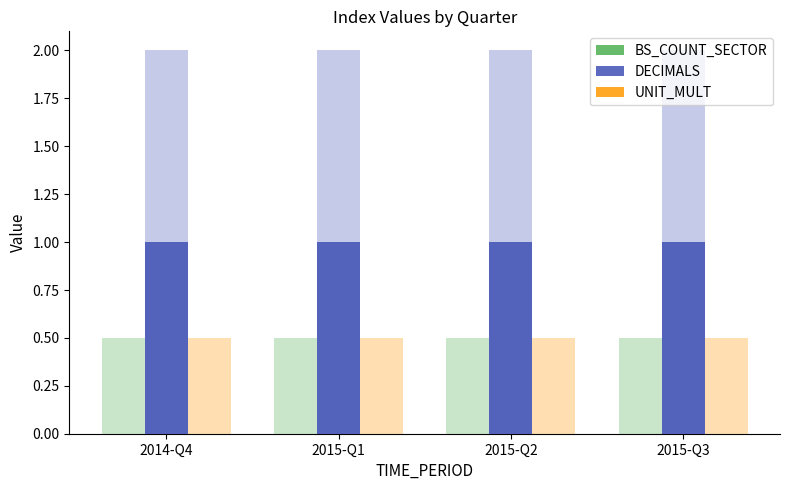

What is the label of the 1st bar from the left?

2014-Q4